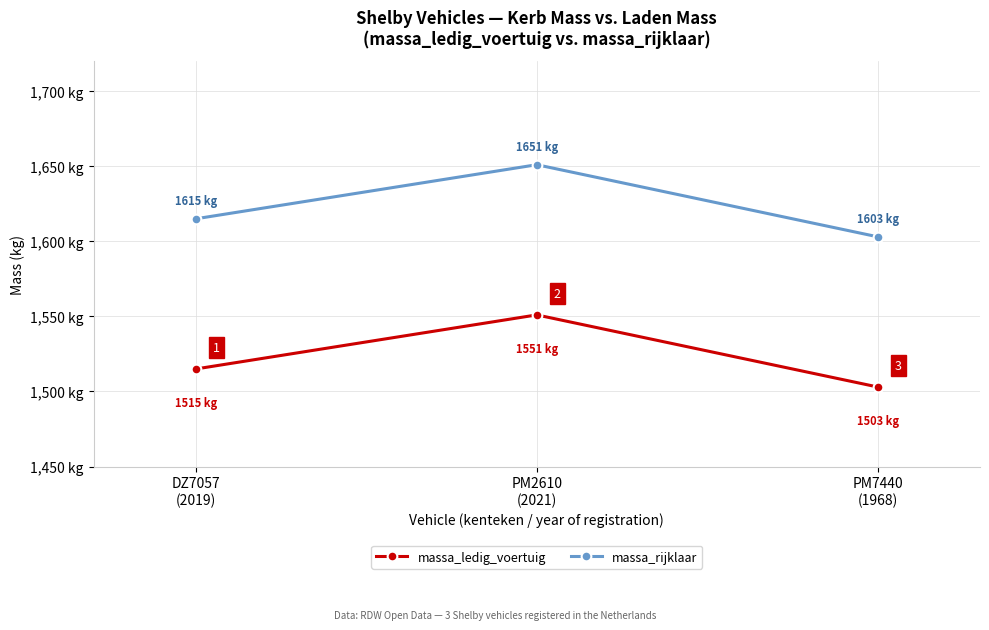

Which series has the largest total across all categories?

massa_rijklaar